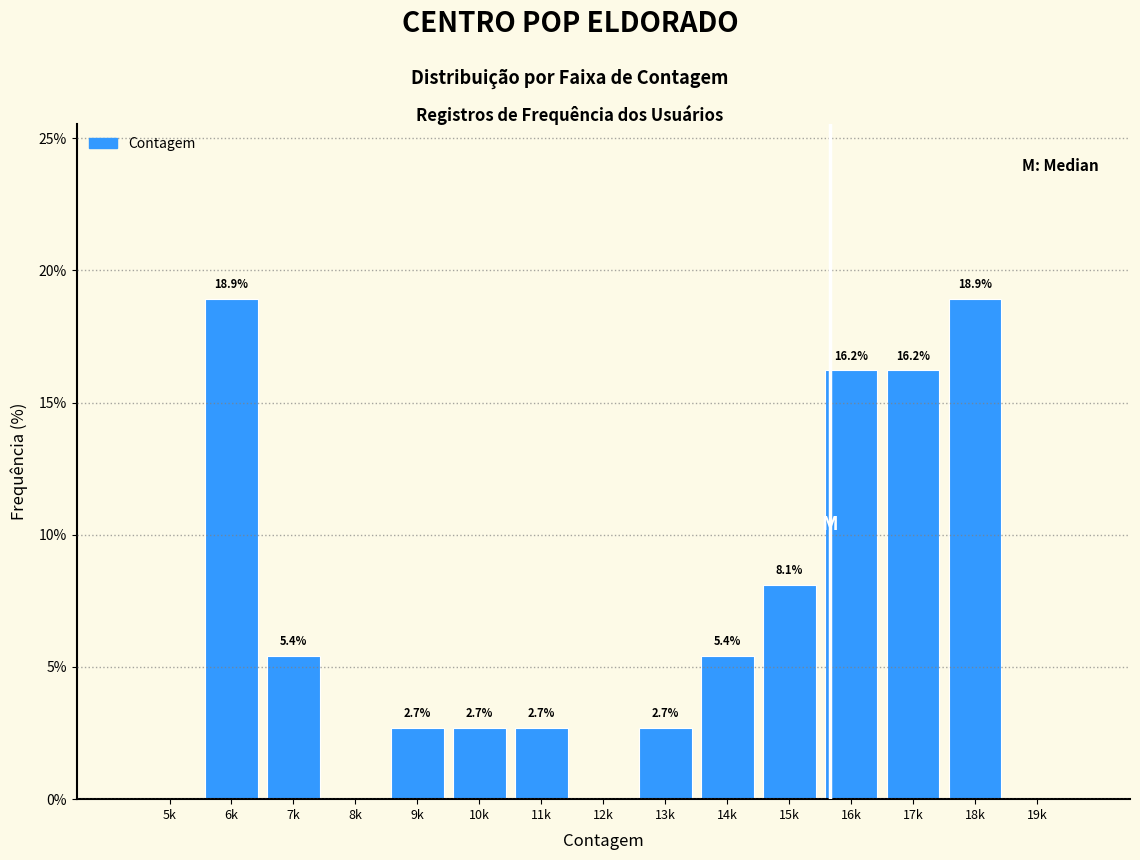

Reading right to left, extract all data points from this chart.

19k=0.0	18k=18.9	17k=16.2	16k=16.2	15k=8.1	14k=5.4	13k=2.7	12k=0.0	11k=2.7	10k=2.7	9k=2.7	8k=0.0	7k=5.4	6k=18.9	5k=0.0